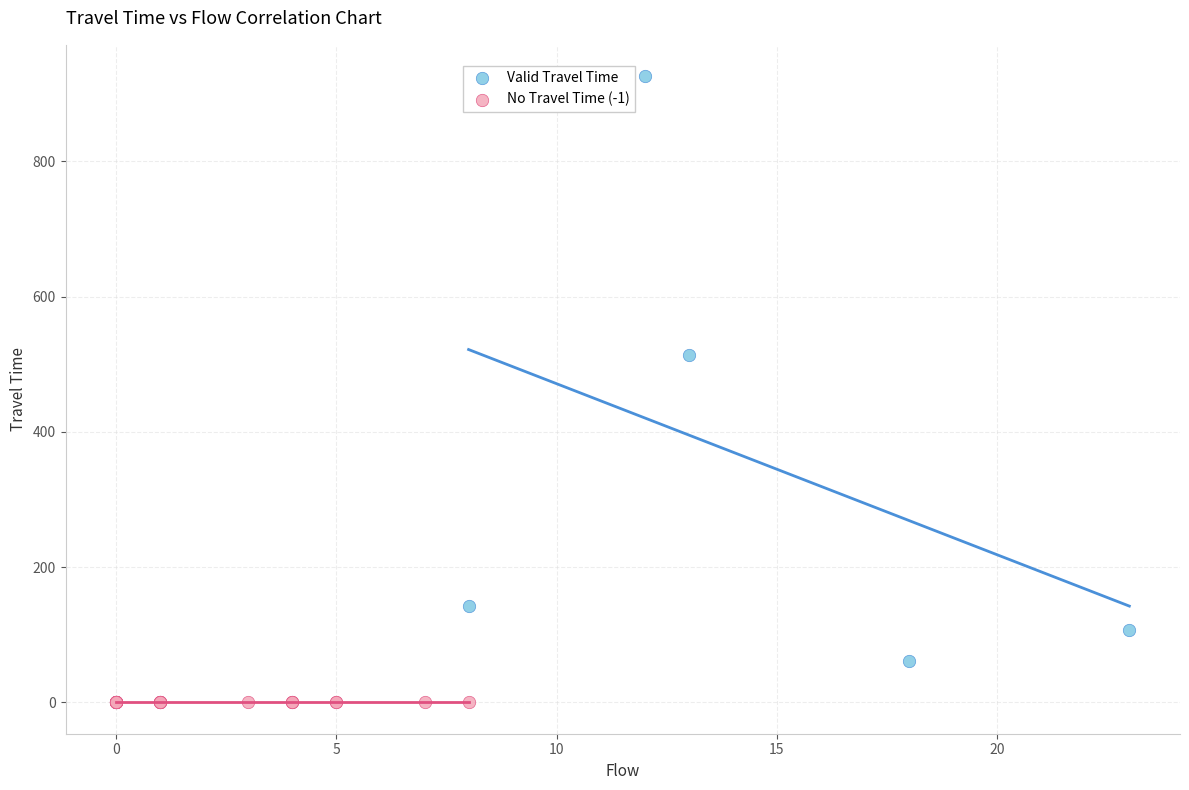

Which series reaches the minimum Y coordinate?

No Travel Time (-1)